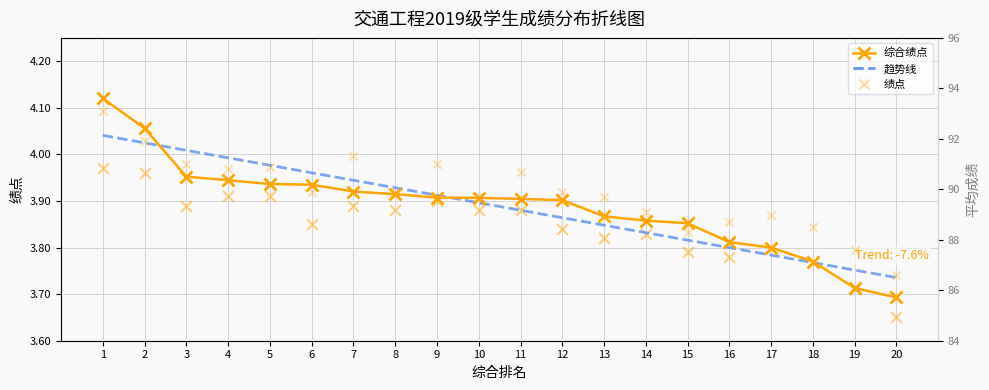

Which series contains the lowest Y value?

绩点